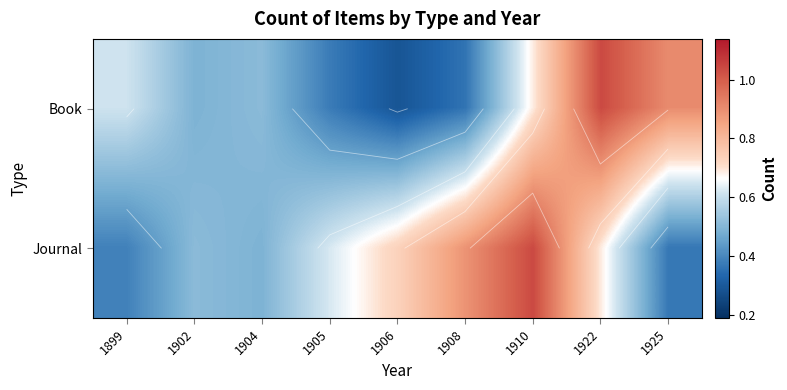

What is the smallest value displayed?

0.3